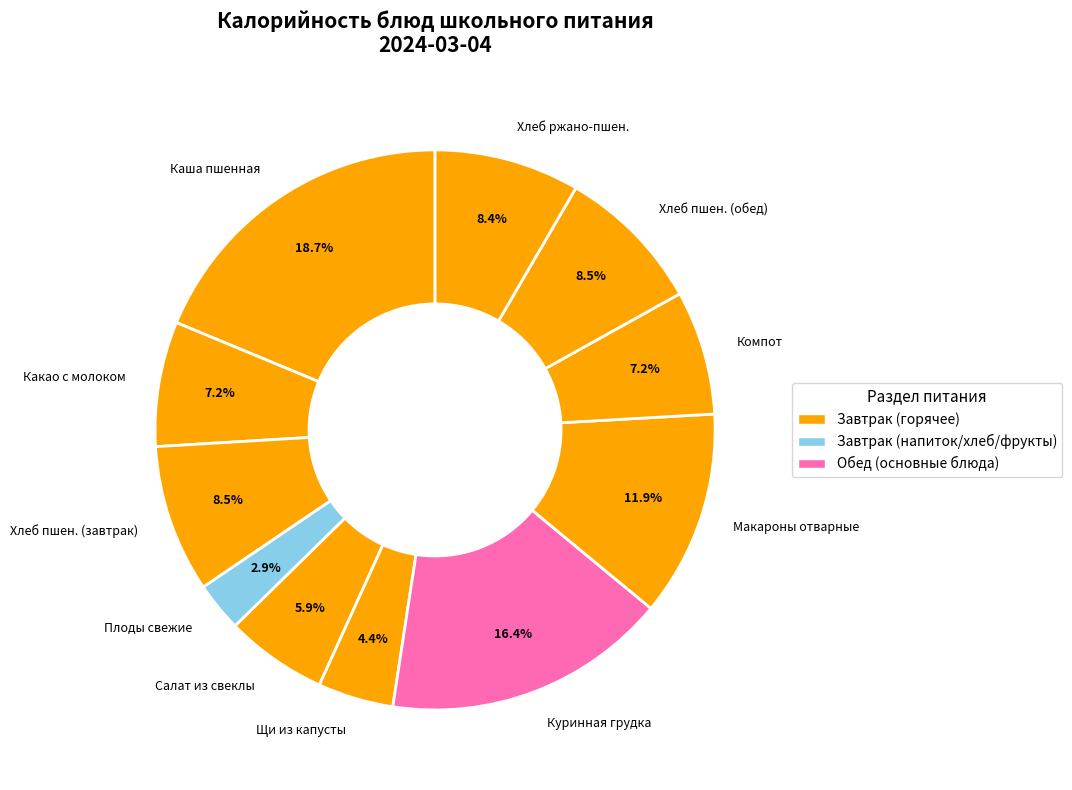

Which has a higher value, Плоды свежие or Салат из свеклы?

Салат из свеклы